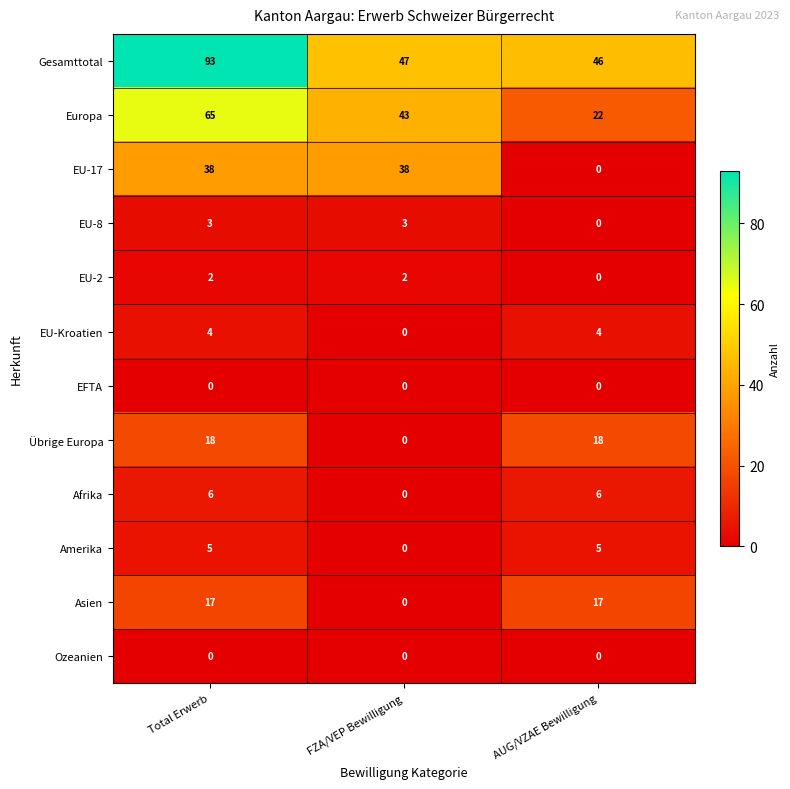

How many data points does each series have?

3